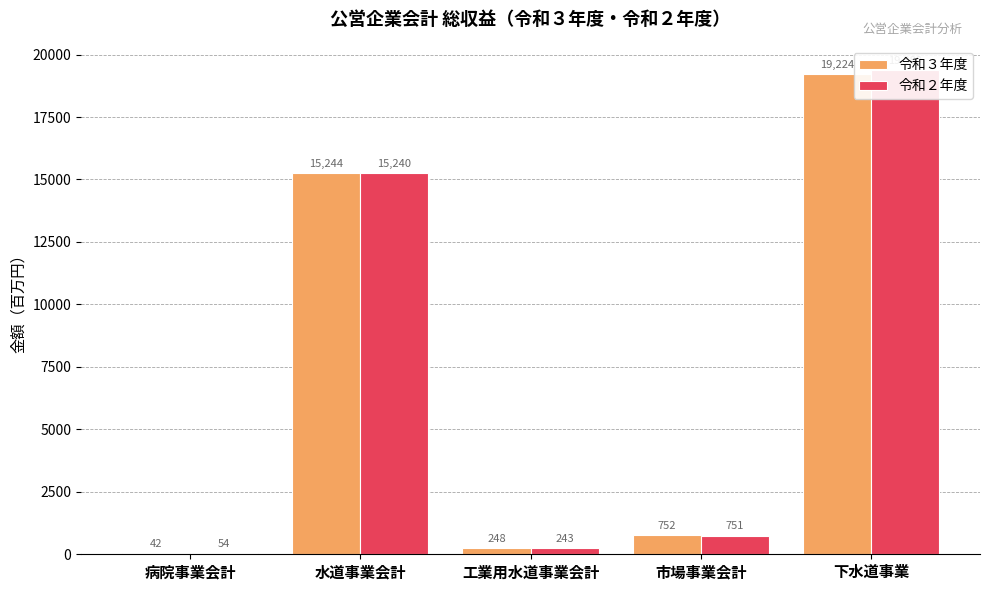

How many data points does each series have?

5